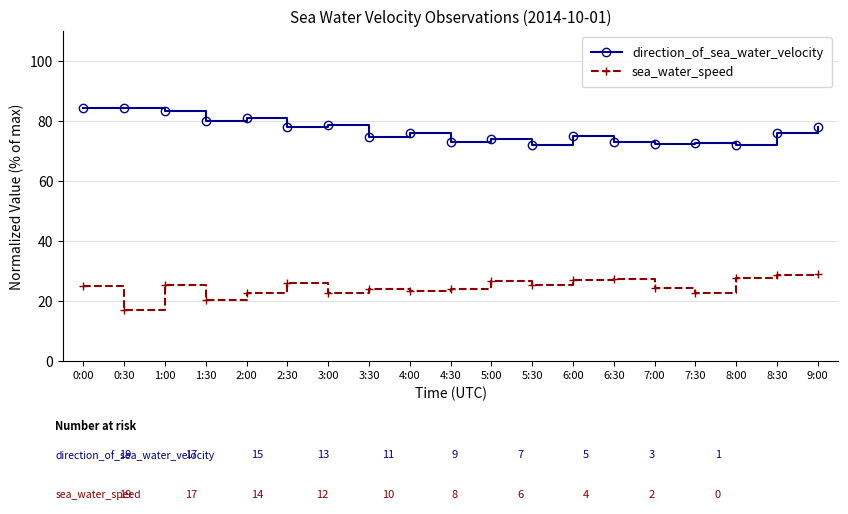

What are all the series names shown in the legend?

direction_of_sea_water_velocity, sea_water_speed